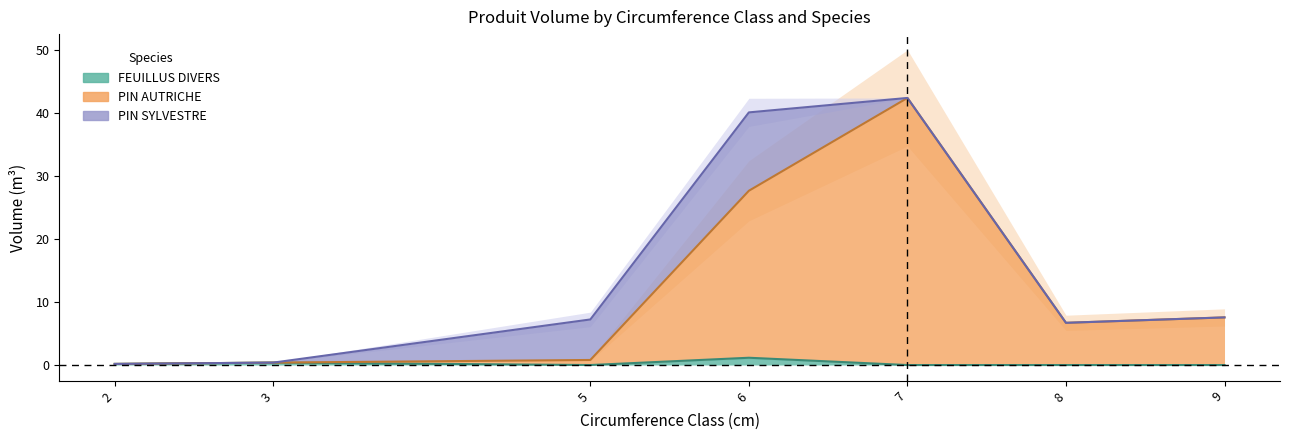

How many lines are shown in the chart?

3